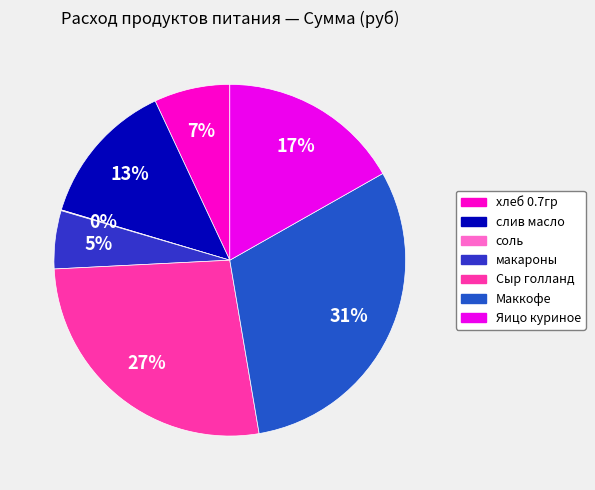

How many segments does this pie chart have?

7